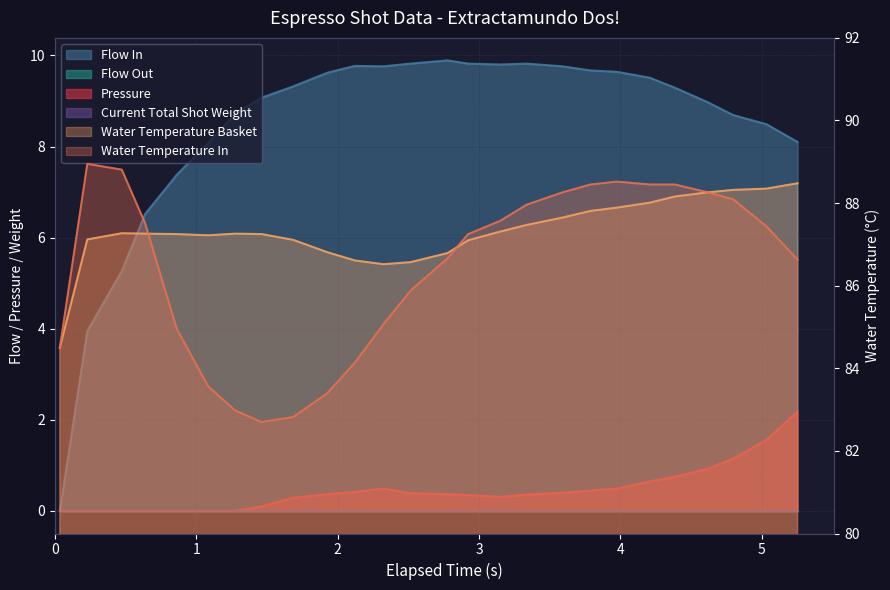

Which series changed the most between 3 and 6?

water_temperature_in